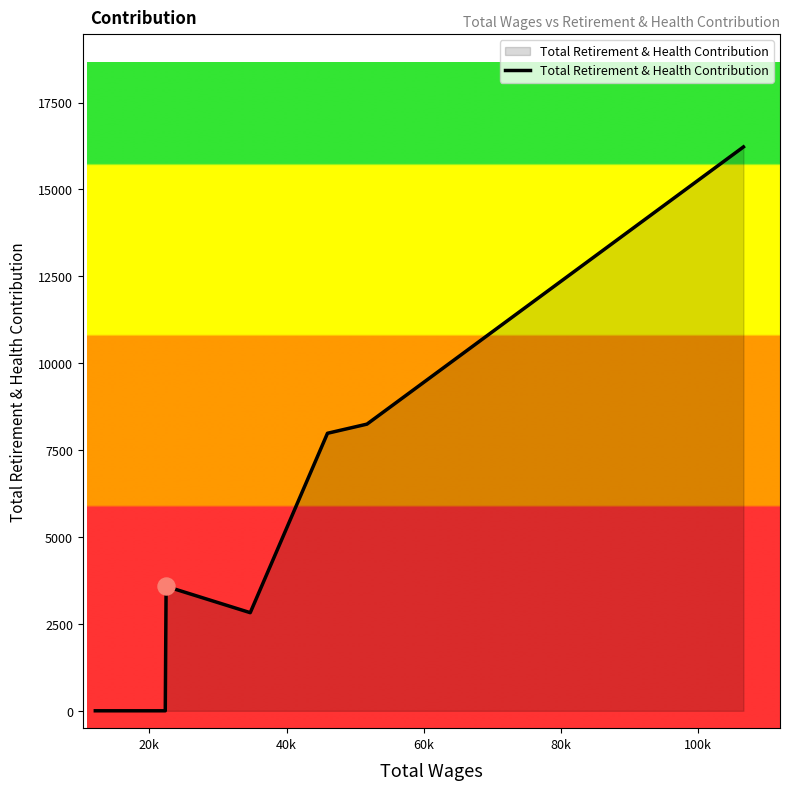

What is the greatest value displayed?

16224